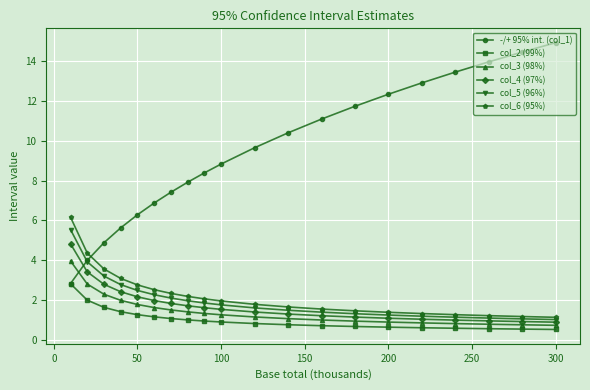

What is the minimum value for col_3 (98%)?

0.7